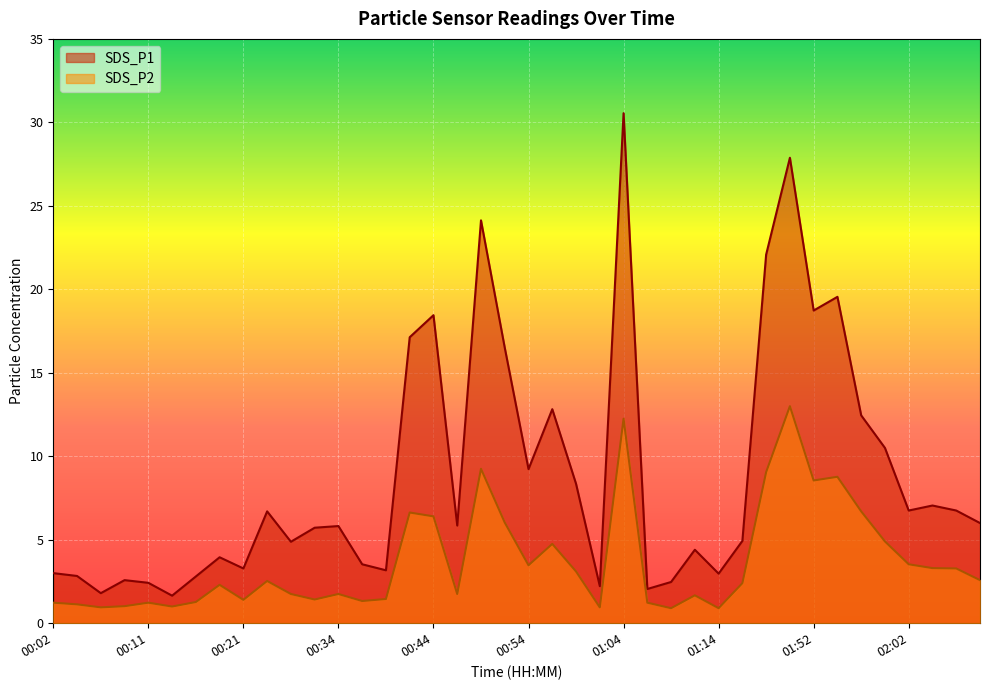

True or false: SDS_P1 has a value of 18.7 at 01:52.

True